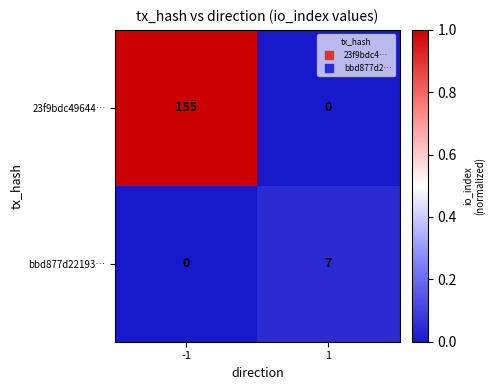

Rank the series by their average value, from lowest to highest.

bbd877d22193…, 23f9bdc49644…